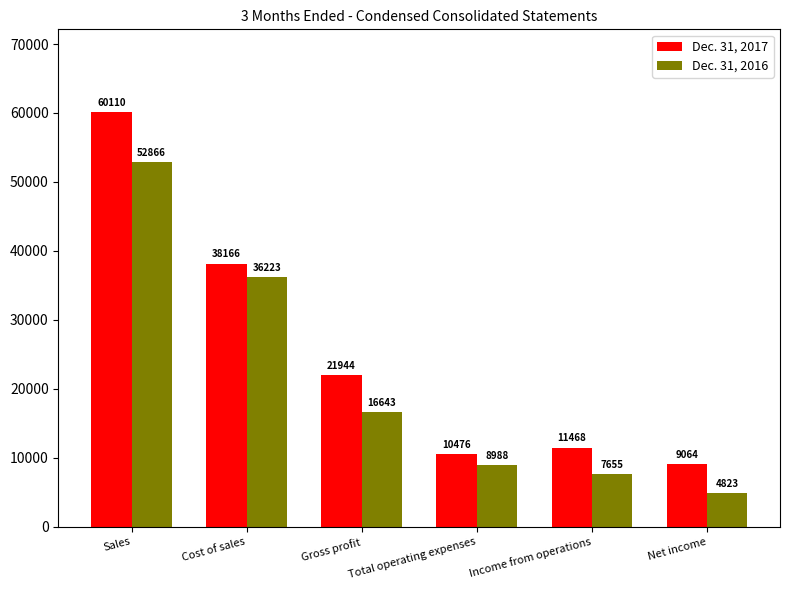

Where is Dec. 31, 2016 nearest to the value 28844?

Cost of sales